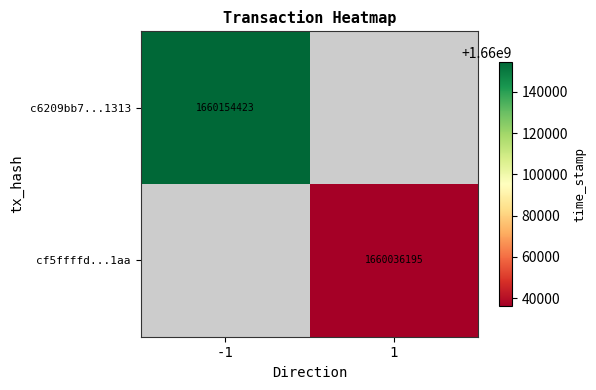

How many distinct data groups are displayed?

2